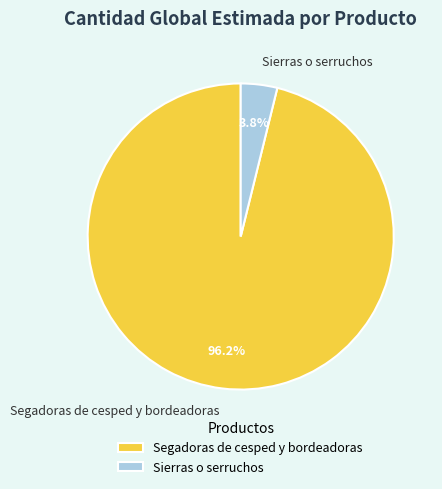

How many segments does this pie chart have?

2